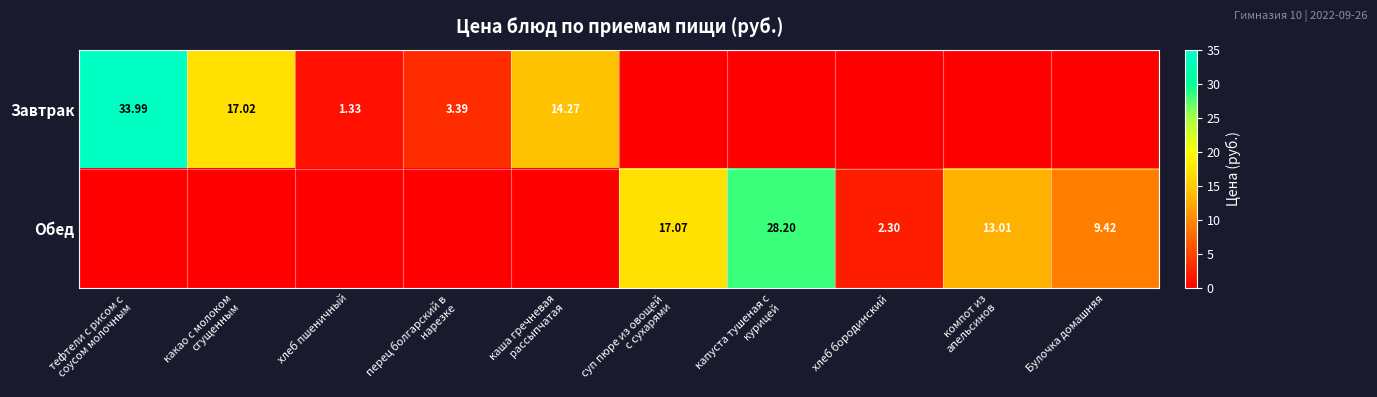

Is it true that Обед equals 7.0 at суп пюре из овощей с сухарями?

False